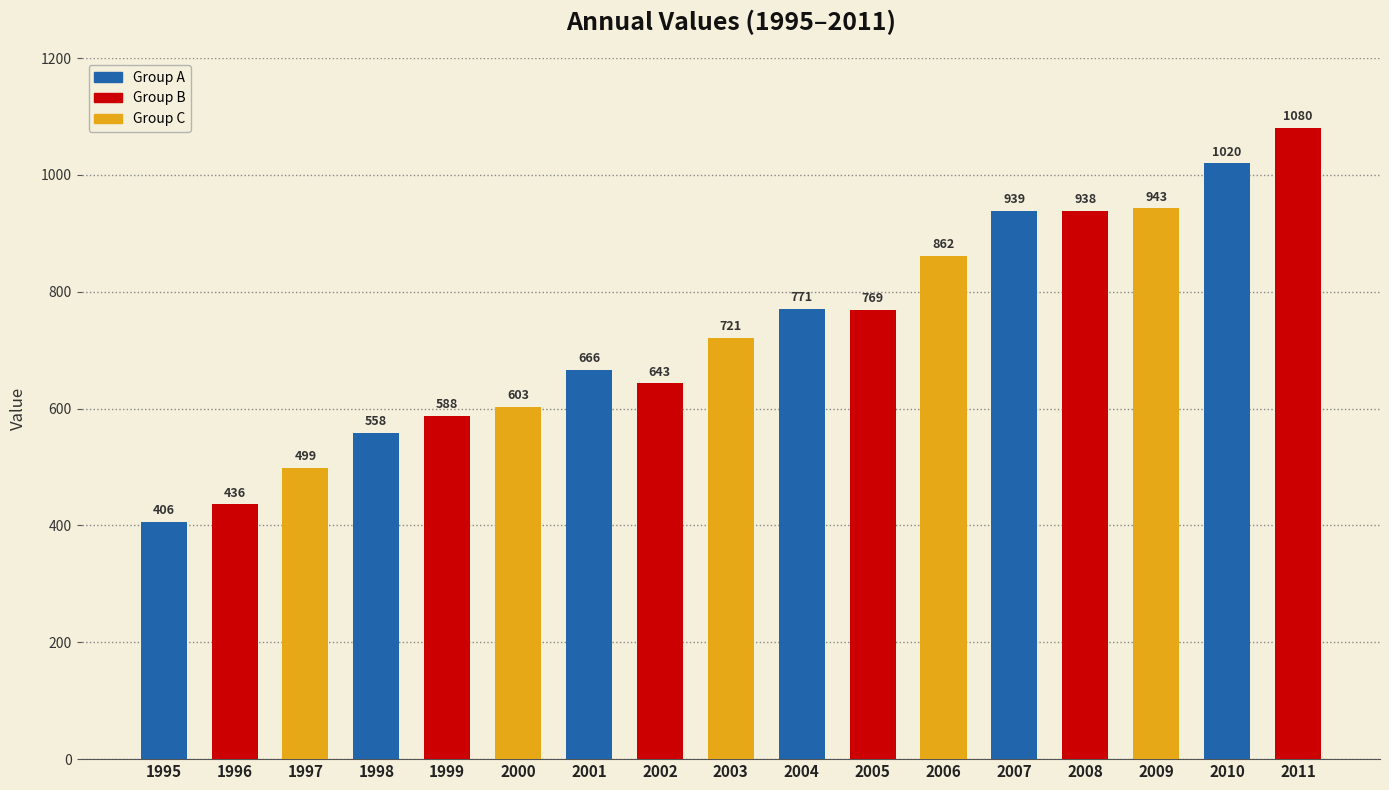

Reading left to right, transcribe all the data shown in this chart.

406	436	499	558	588	603	666	643	721	771	769	862	939	938	943	1020	1080